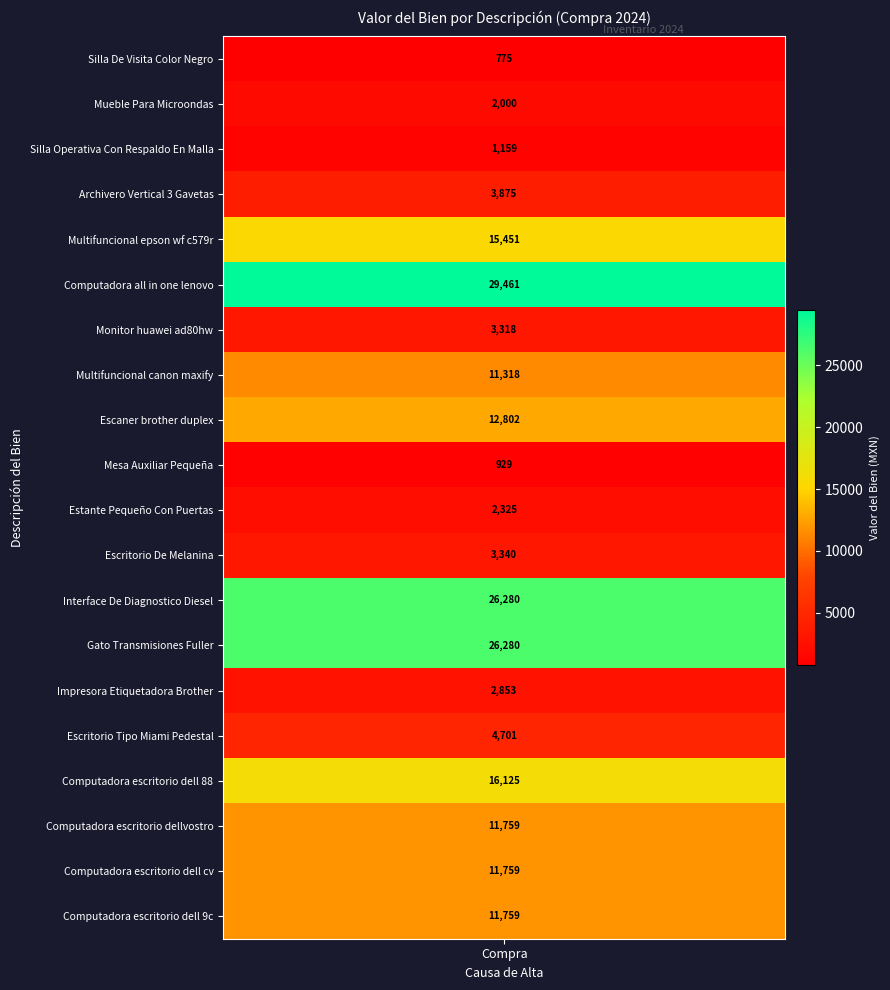

Reading right to left, list all the values displayed in this chart.

19=11759	18=11759	17=11759	16=16125	15=4701	14=2853	13=26280	12=26280	11=3340	10=2325	9=929	8=12802	7=11318	6=3318	5=29461	4=15451	3=3875	2=1159	1=2000	values=775